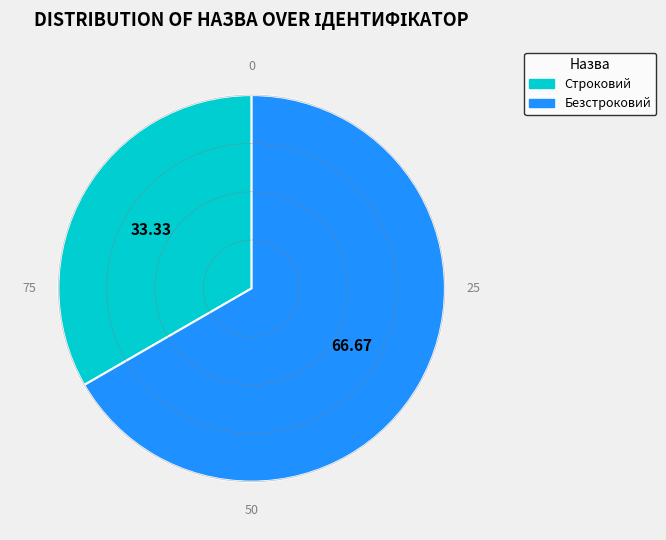

True or false: Строковий accounts for 33% of the total.

True